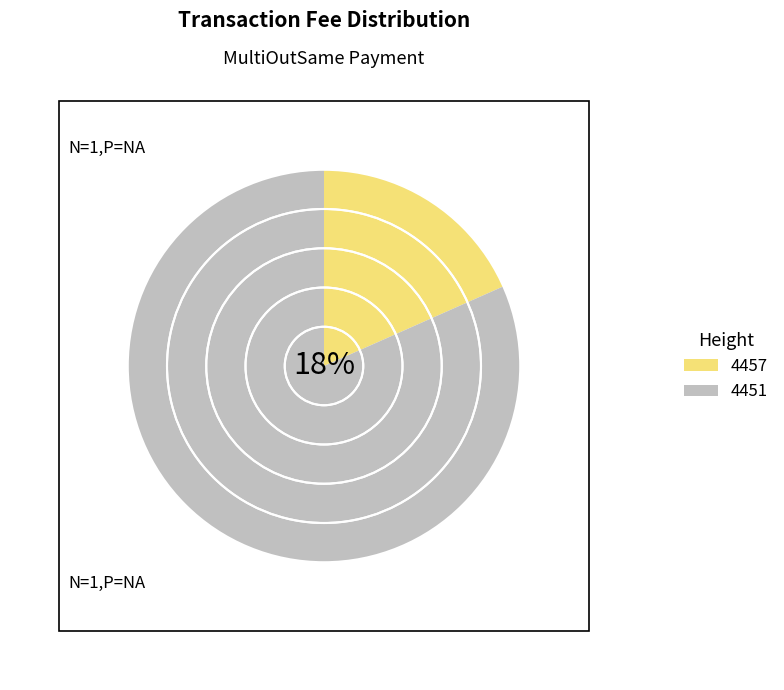

What is the ratio of the value at 4457 to the value at 4451?

0.2